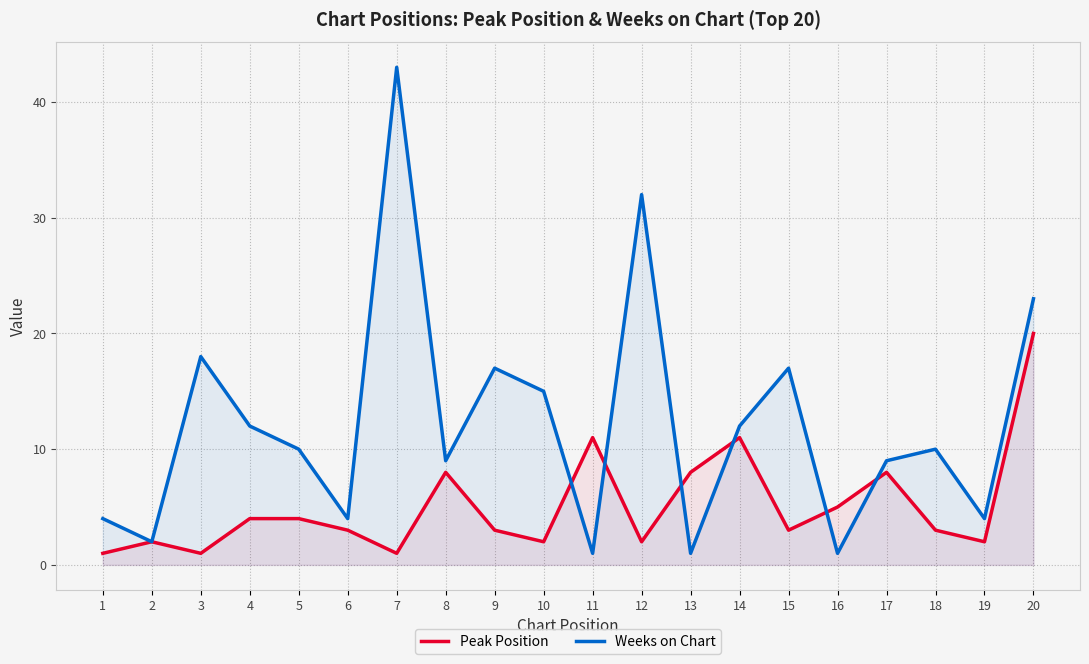

After their last crossing, which series has the higher values: Weeks on Chart or Peak Position?

Weeks on Chart